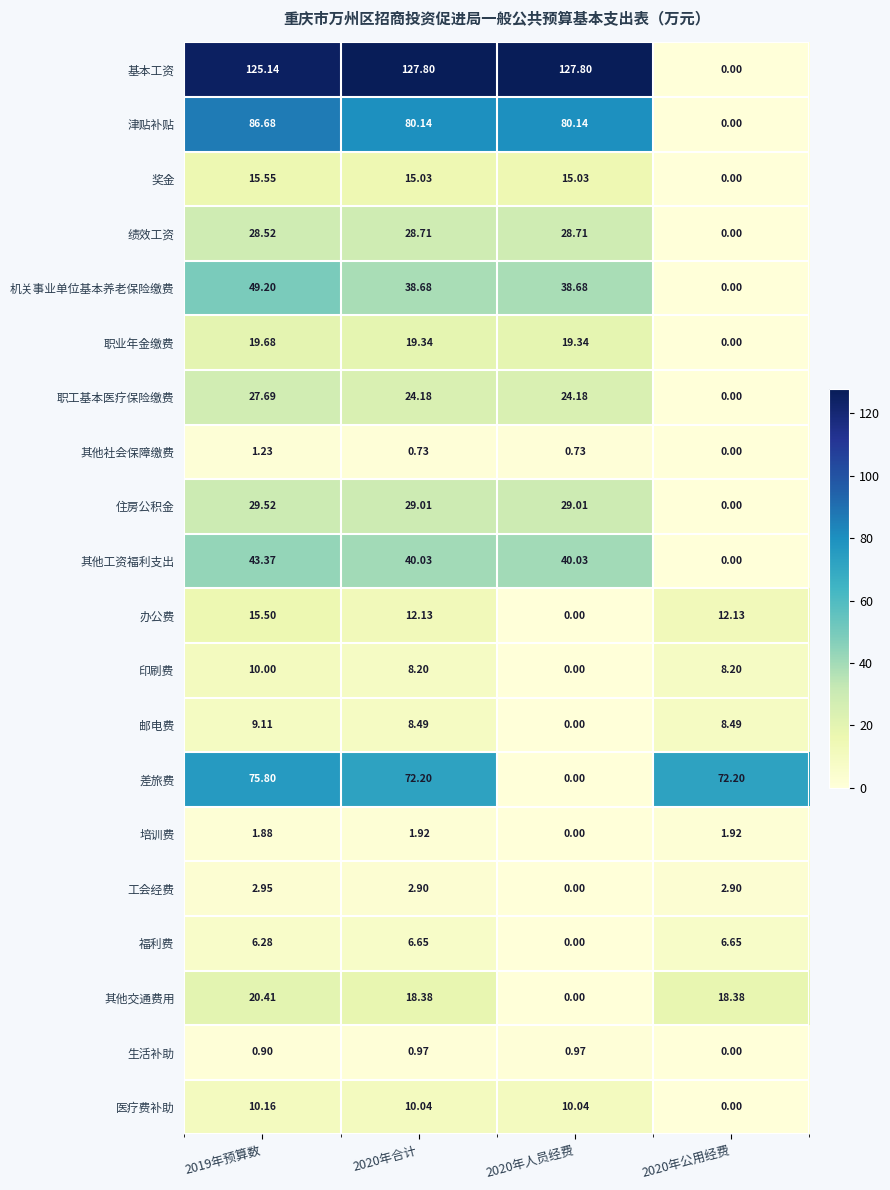

Rank the series at 2020年合计 from lowest to highest value.

其他社会保障缴费, 生活补助, 培训费, 工会经费, 福利费, 印刷费, 邮电费, 医疗费补助, 办公费, 奖金, 其他交通费用, 职业年金缴费, 职工基本医疗保险缴费, 绩效工资, 住房公积金, 机关事业单位基本养老保险缴费, 其他工资福利支出, 差旅费, 津贴补贴, 基本工资